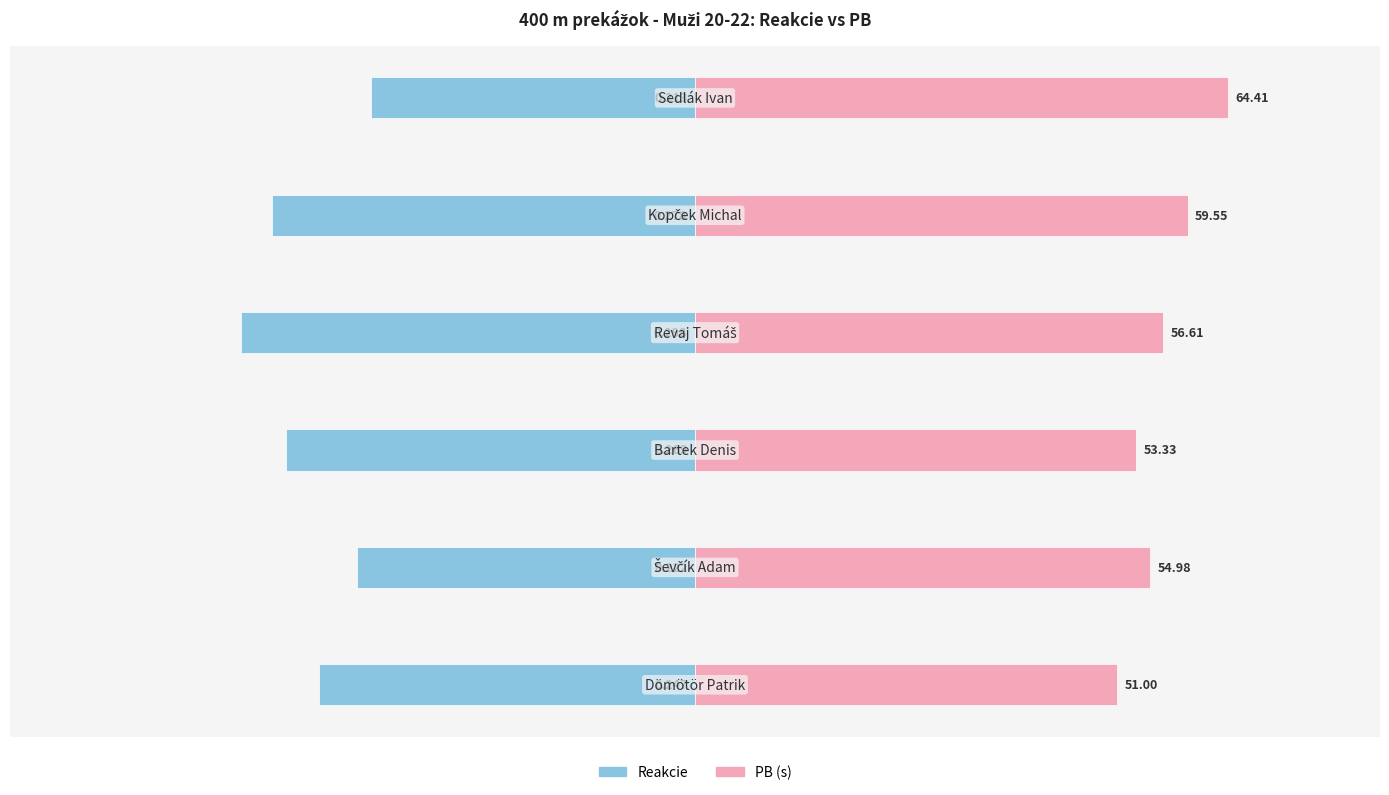

Which series has the widest spread of values?

Reakcie